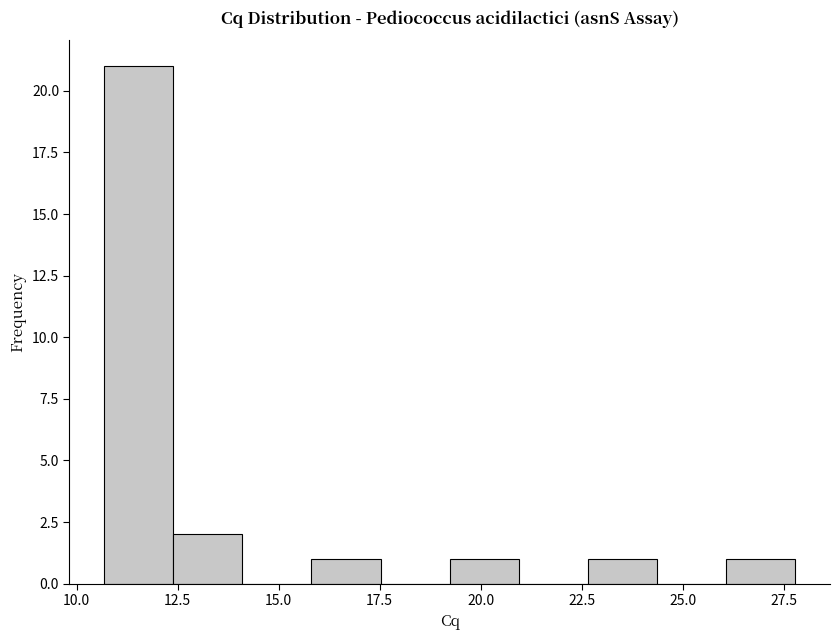

Read against the x-axis, roughly where is the centre of the tallest bar?

11.5